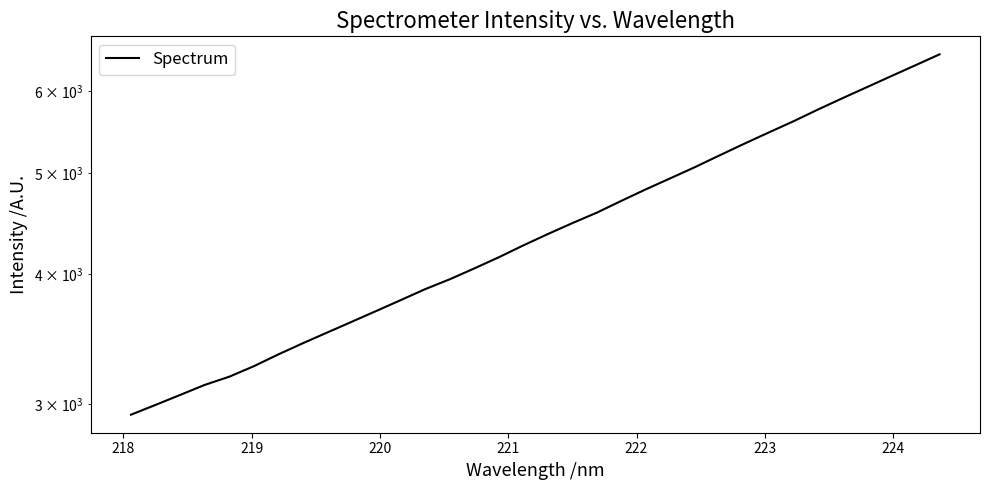

Is this an area chart (filled region under the line)?

No